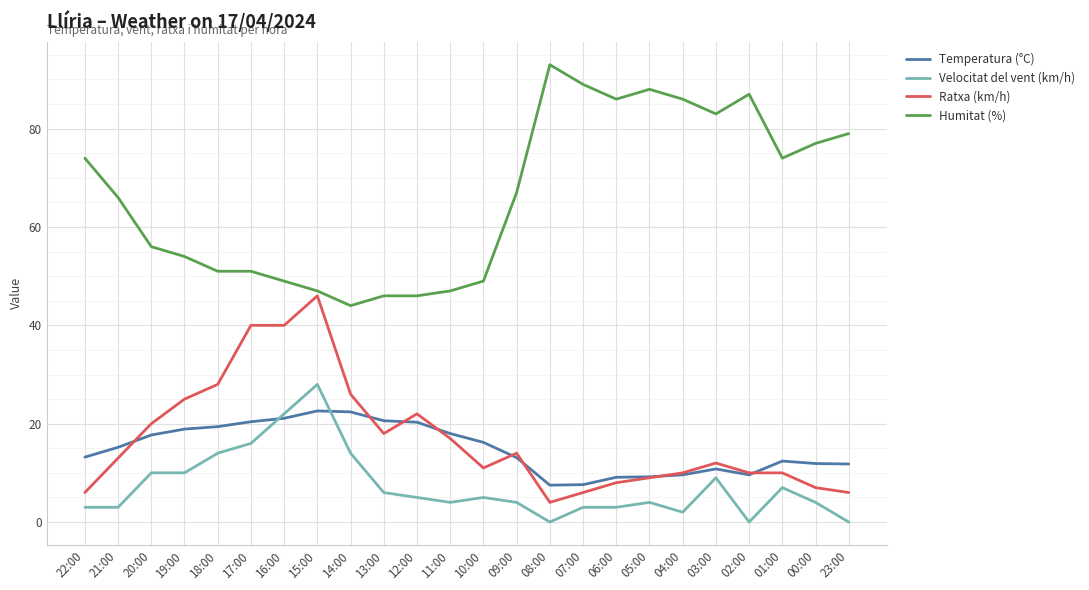

True or false: Temperatura (°C) has a value of 9.1 at 06:00.

True